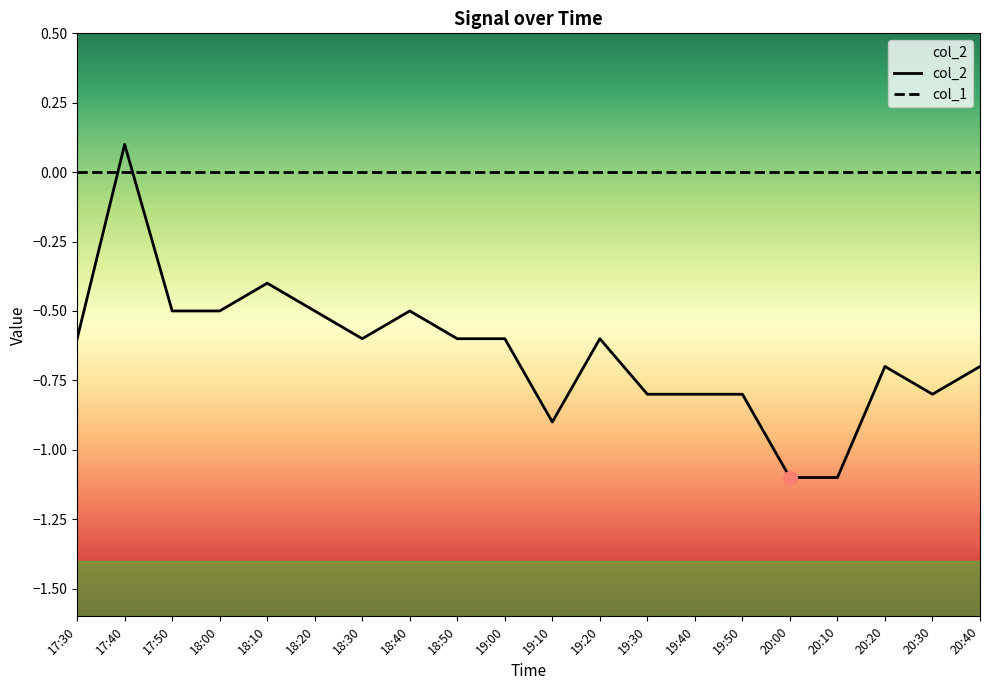

The value of col_1 at 18:40 is 0.0. True or false?

True